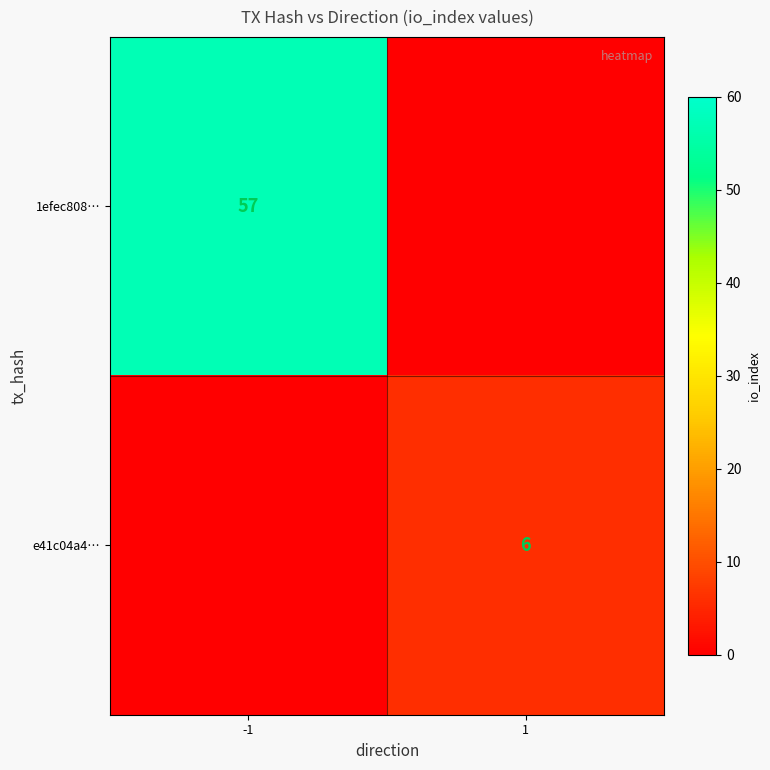

True or false: 1efec808… has a value of 57 at -1.

True